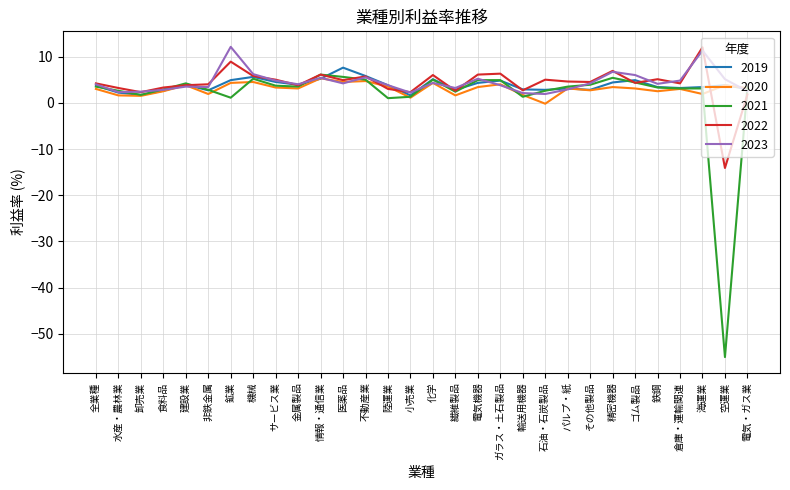

What are all the series names shown in the legend?

2019, 2020, 2021, 2022, 2023